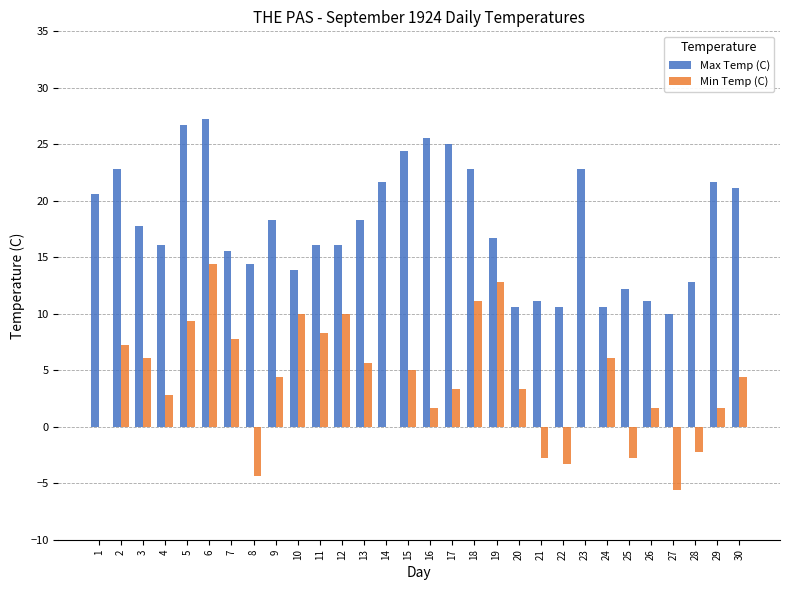

Are the bars horizontal?

No